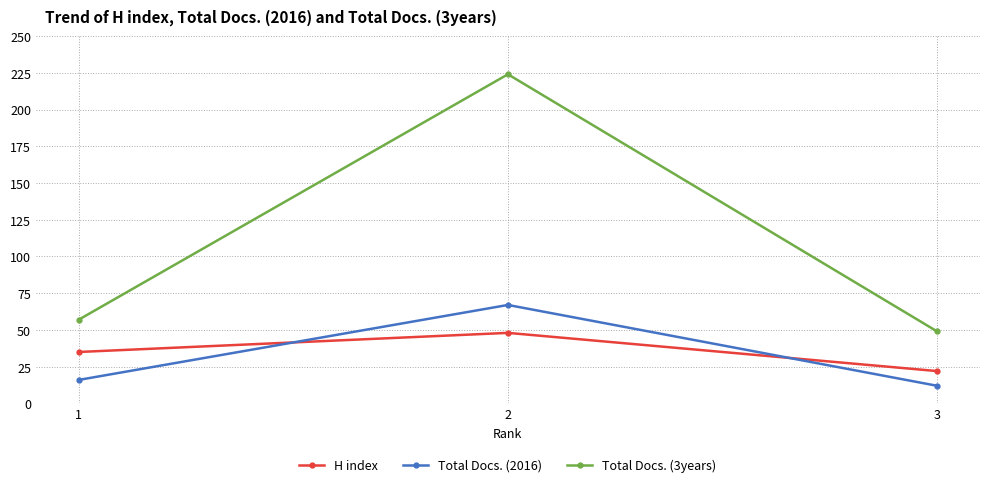

List the series in order of their peak value, lowest first.

H index, Total Docs. (2016), Total Docs. (3years)